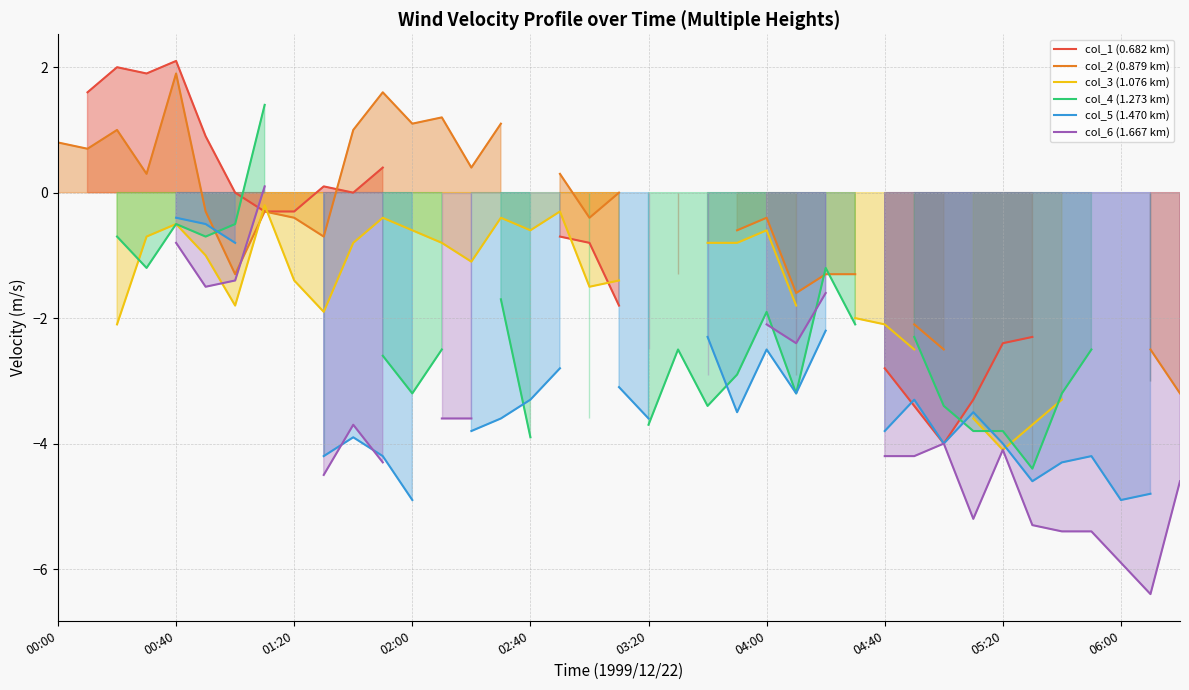

What is the difference between the highest and lowest values at 19?

3.1